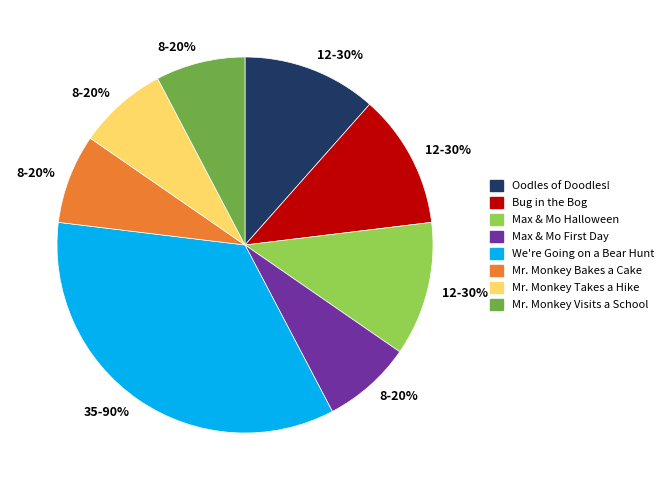

Count the number of slices in the pie.

8